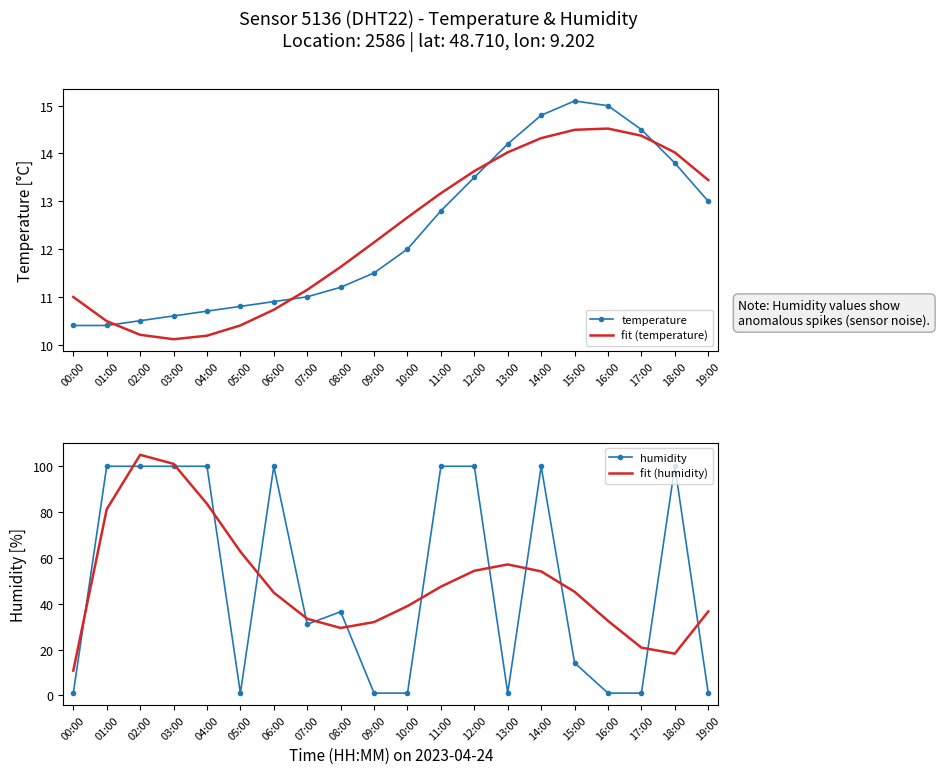

In fit (humidity), how many points are higher than both neighbors (excluding endpoints)?

2